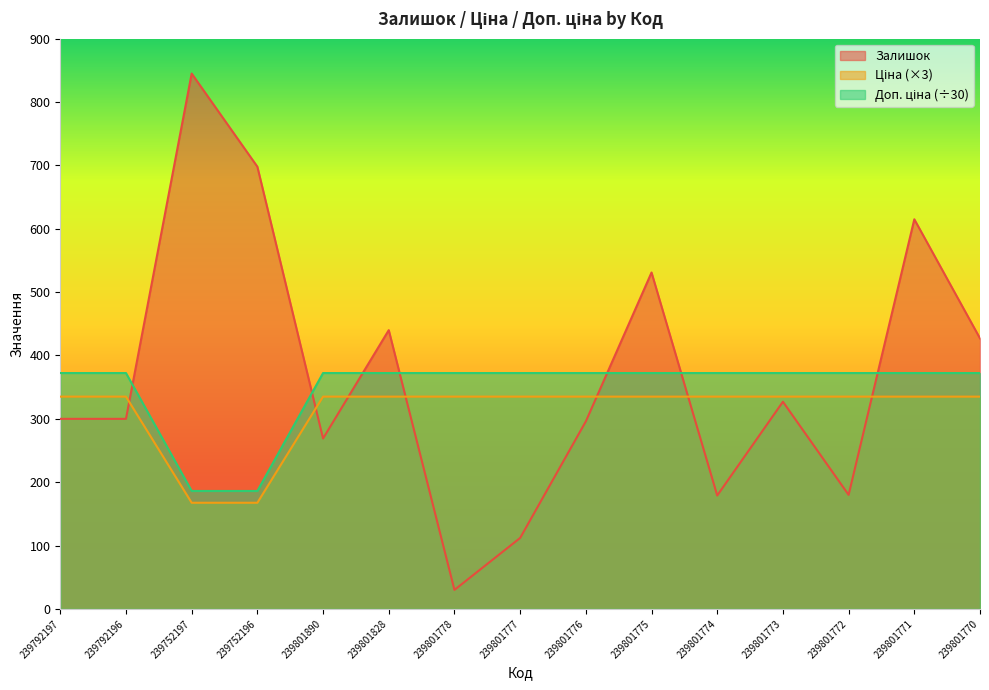

At which category does Залишок reach its first local valley?

239801890